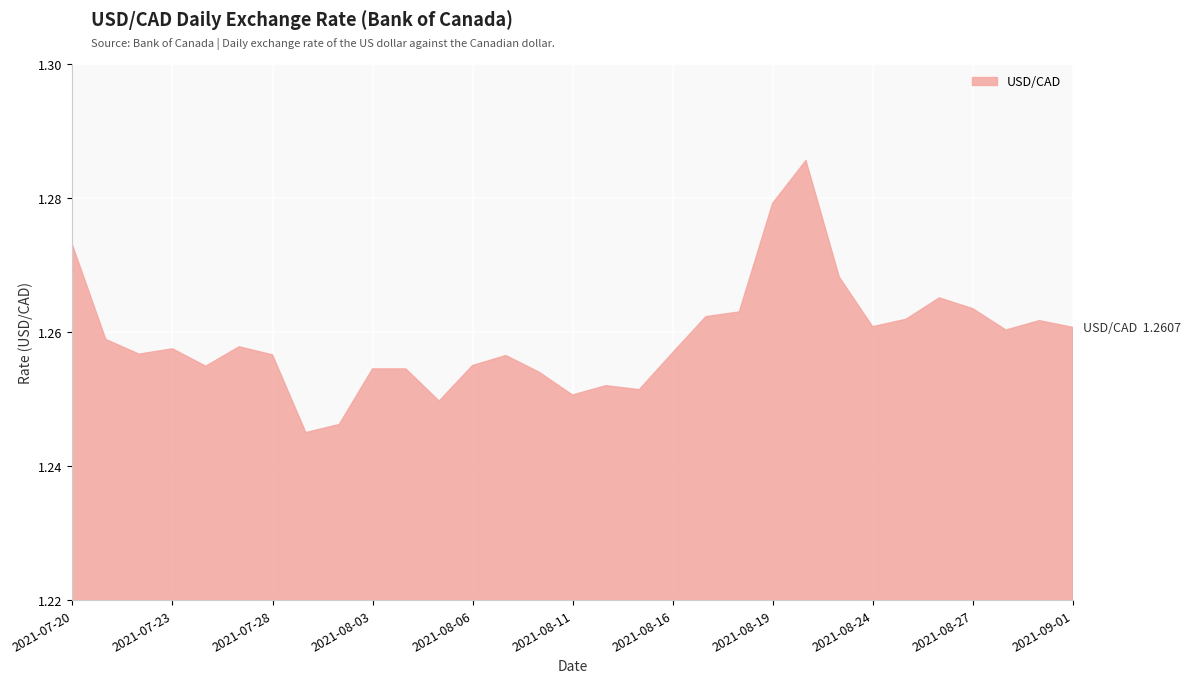

Is it true that the value at 2021-07-20 is 1.3?

True